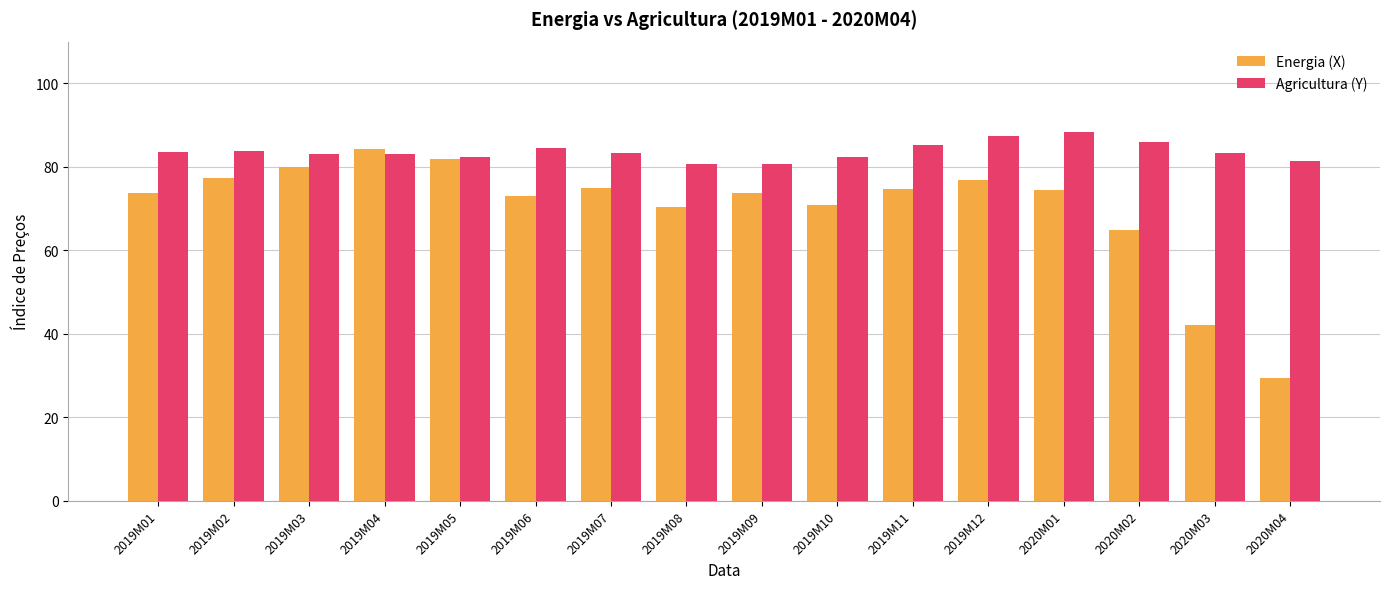

The value of Agricultura (Y) at 2020M01 is 88.3. True or false?

True